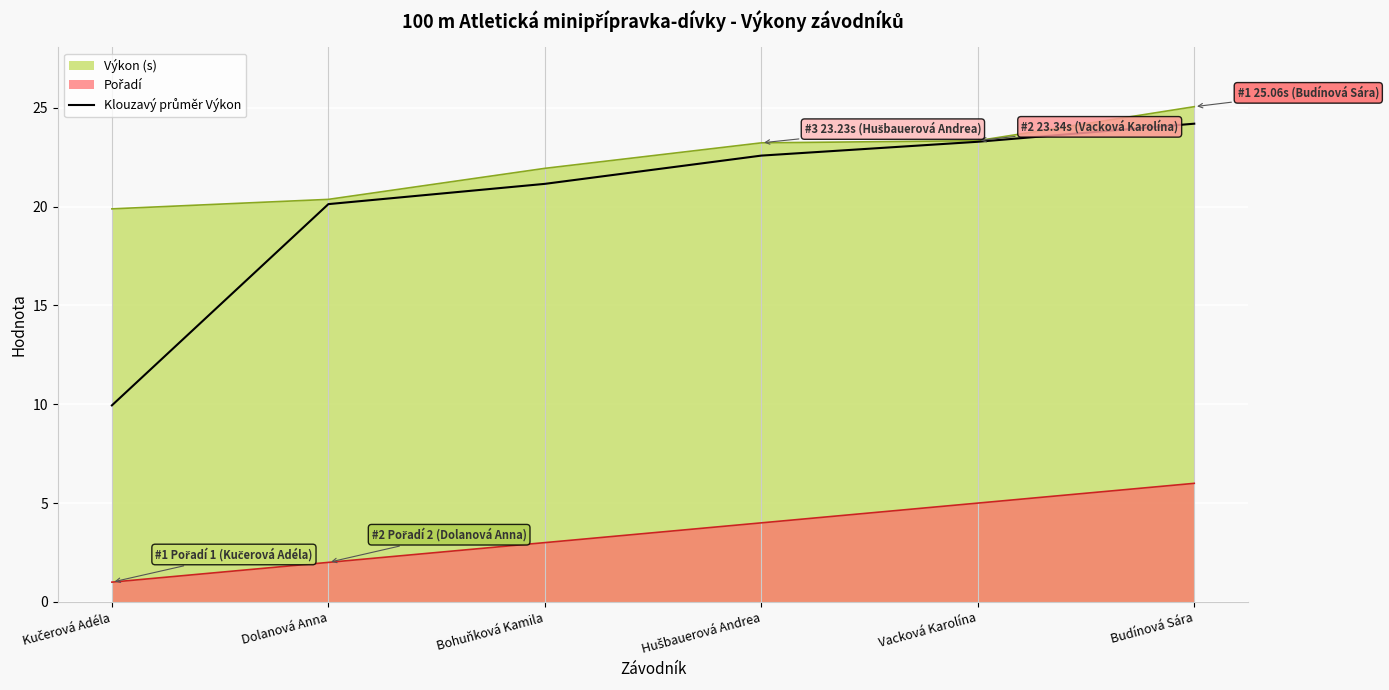

What is the approximate value of Výkon (s) at Vacková Karolína?

23.3